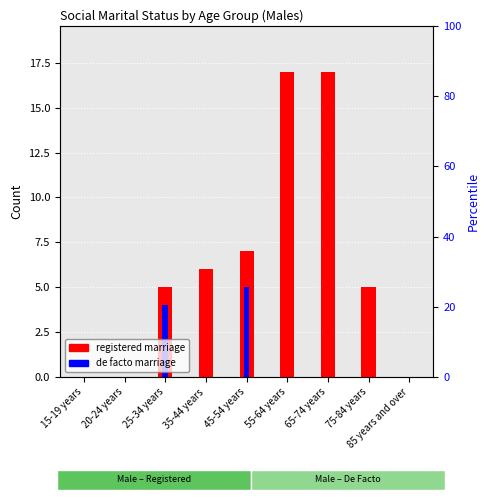

What is the difference between the Married in a registered marriage values at 55-64 years and 75-84 years?

12